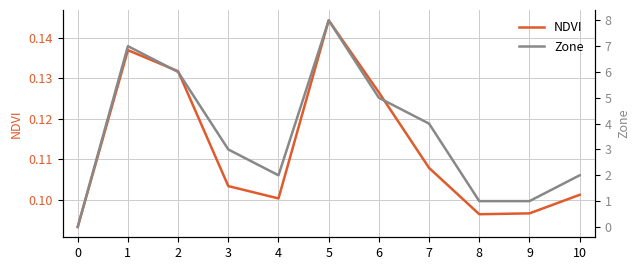

What is the total value across all series at 6?

5.1